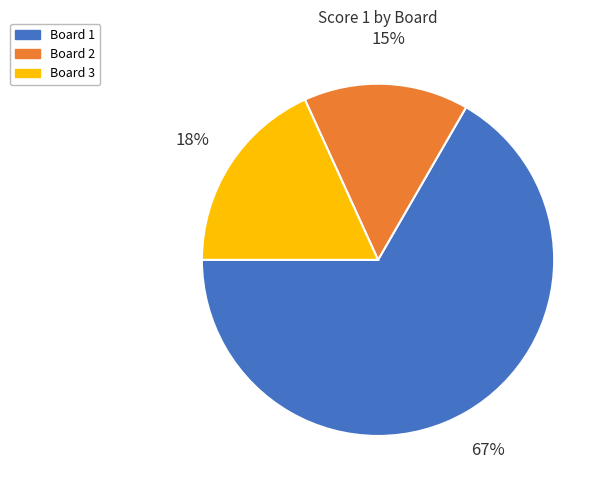

Combined, do Board 1 and Board 3 account for over 50%?

Yes